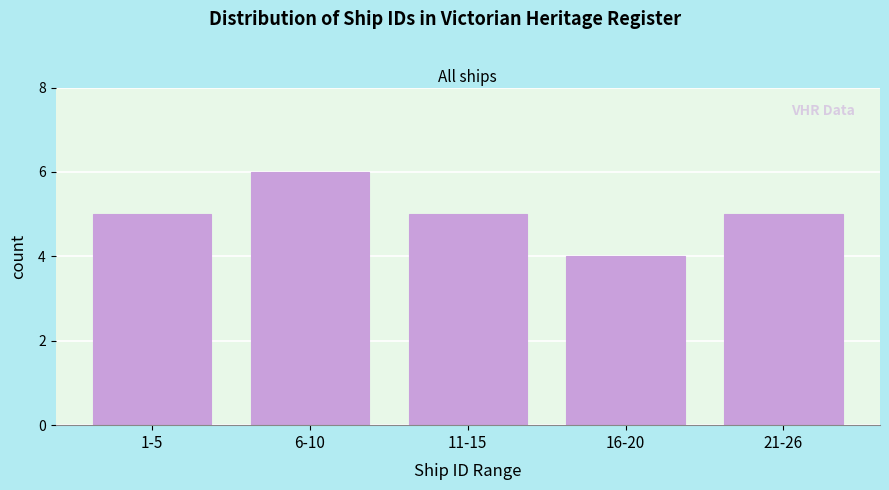

Reading left to right, extract all data points from this chart.

1-5=5	6-10=6	11-15=5	16-20=4	21-26=5